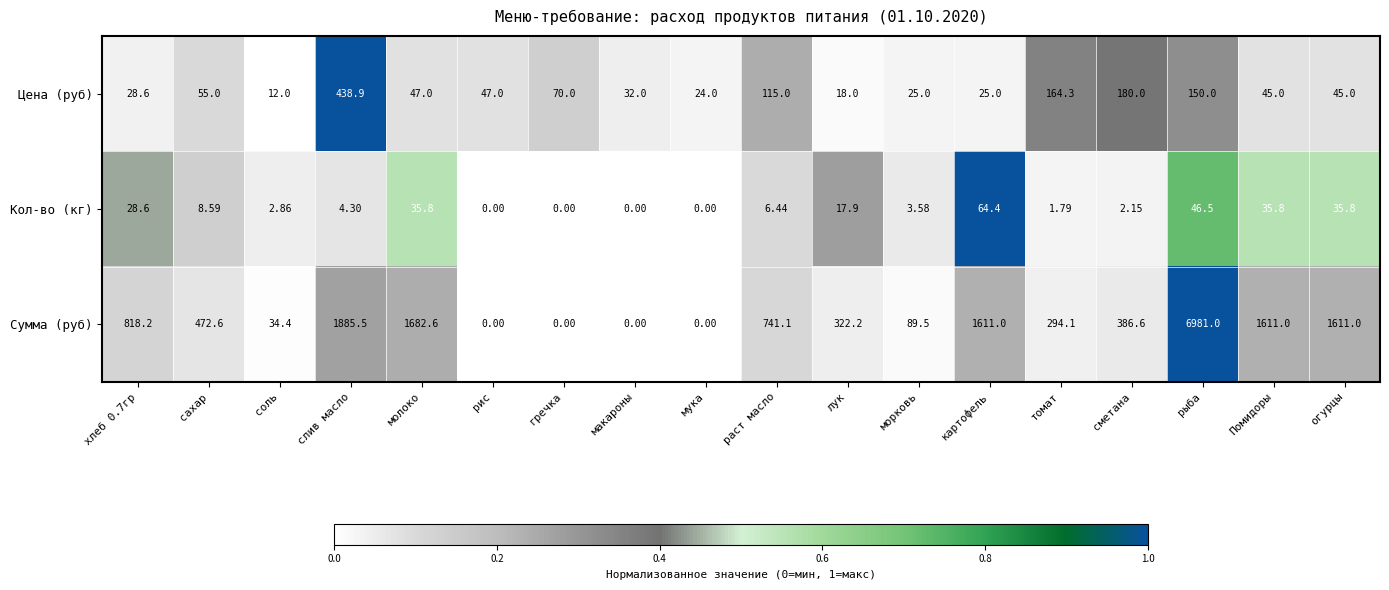

At which label is Сумма (руб) closest to 3490?

слив масло